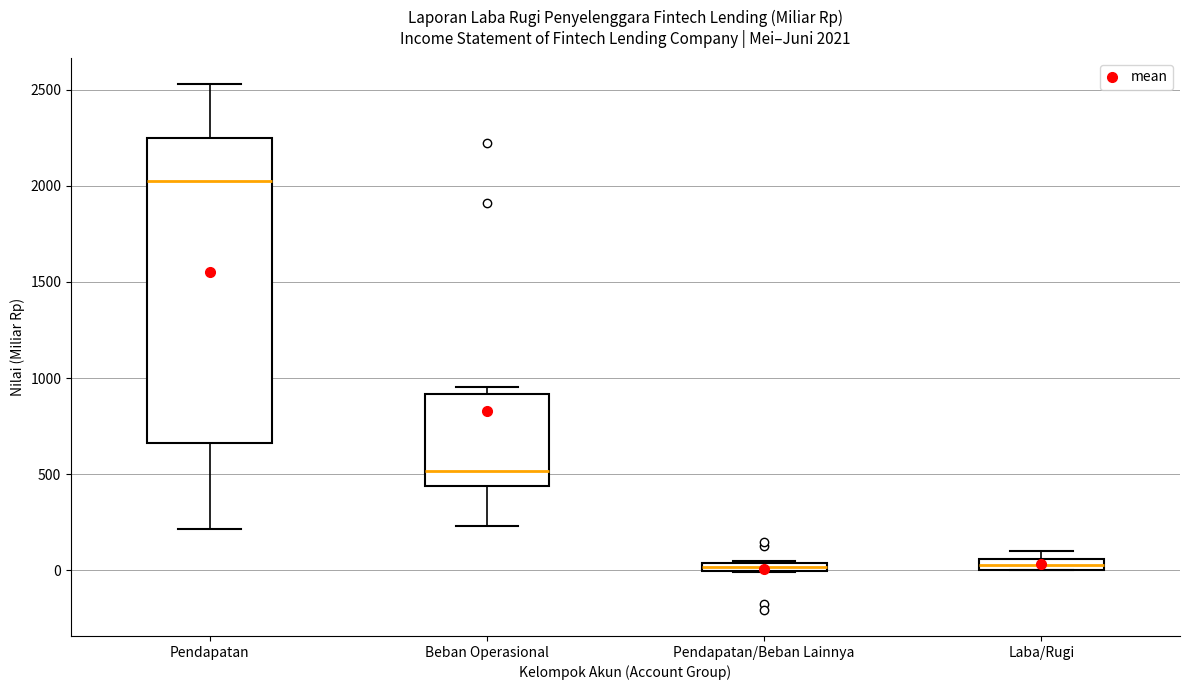

Which box is the tallest, from its lower edge to its upper edge?

Pendapatan